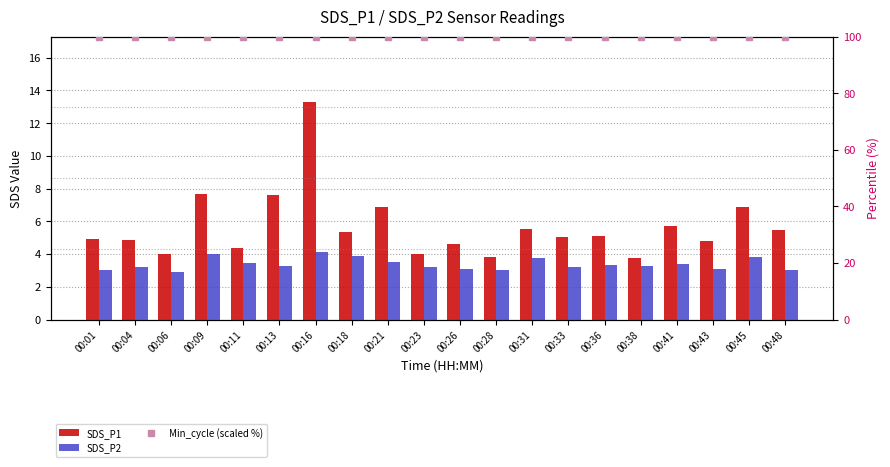

Are the bars horizontal?

No